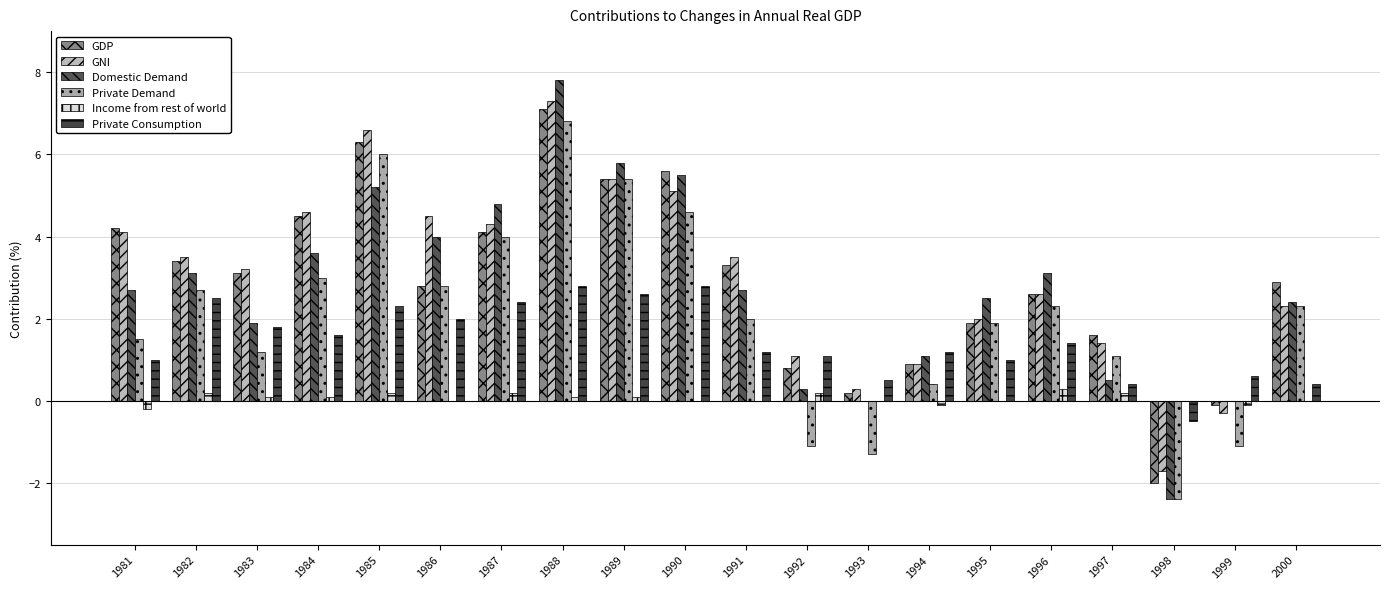

How many positive values does the Private Consumption series have?

19